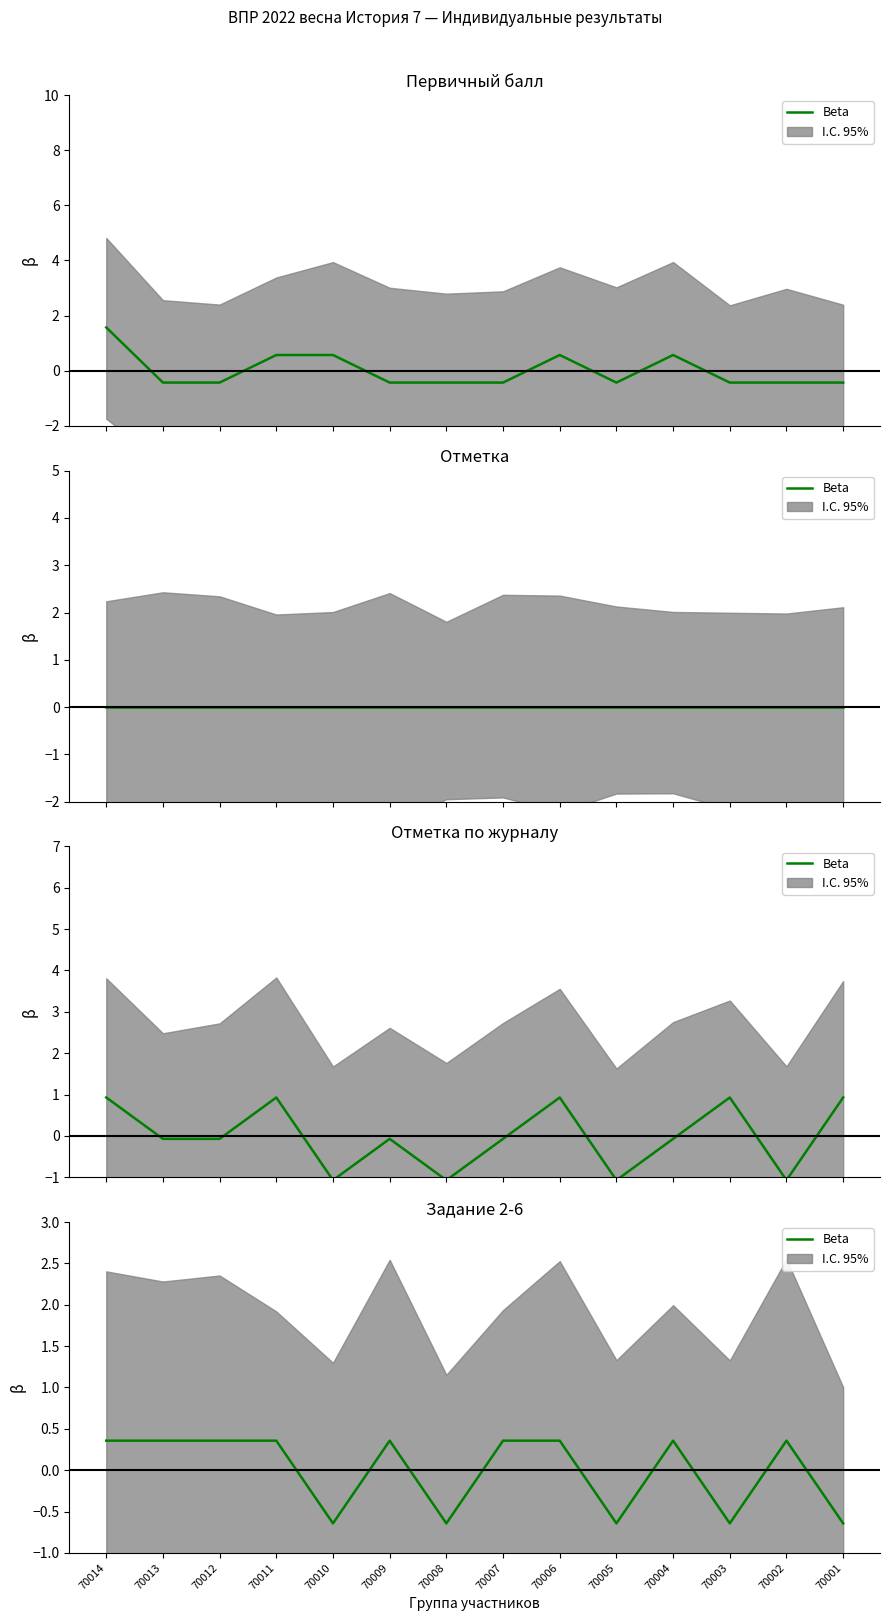

Is it true that the value at 70002 is 0.2?

False